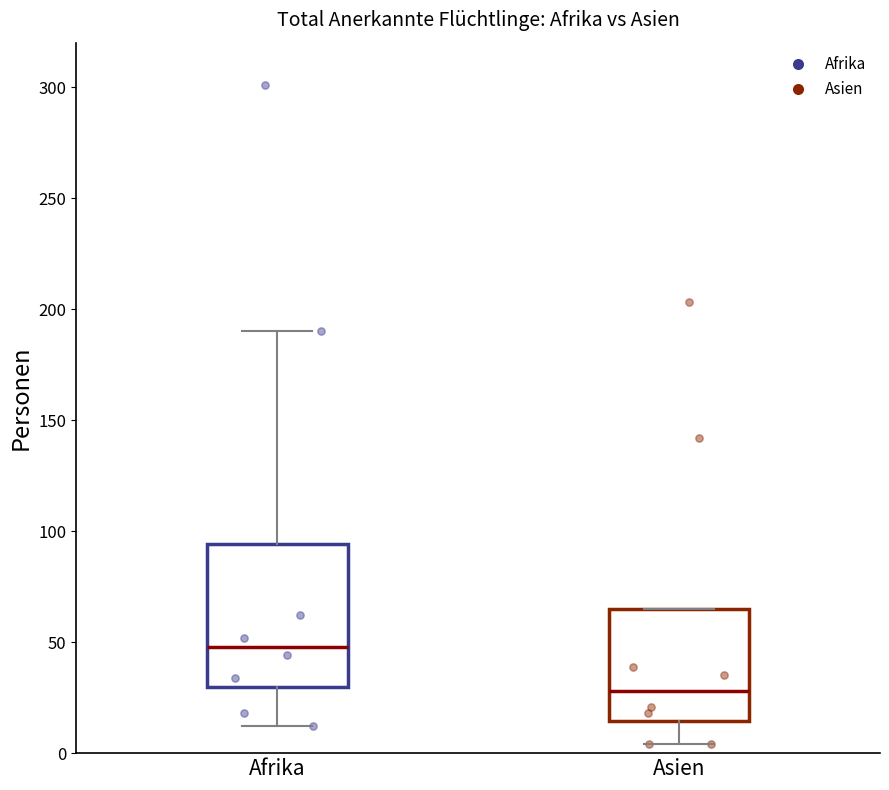

Reading left to right, read every box against the y-axis: the position of its median line, the range the box covers, and the ends of its whiskers. The values are not printed on the chart, so give them approximately, as read against the axis.

Afrika: median 50, box 30 to 95, whiskers 10 to 190
Asien: median 30, box 15 to 65, whiskers 5 to 65